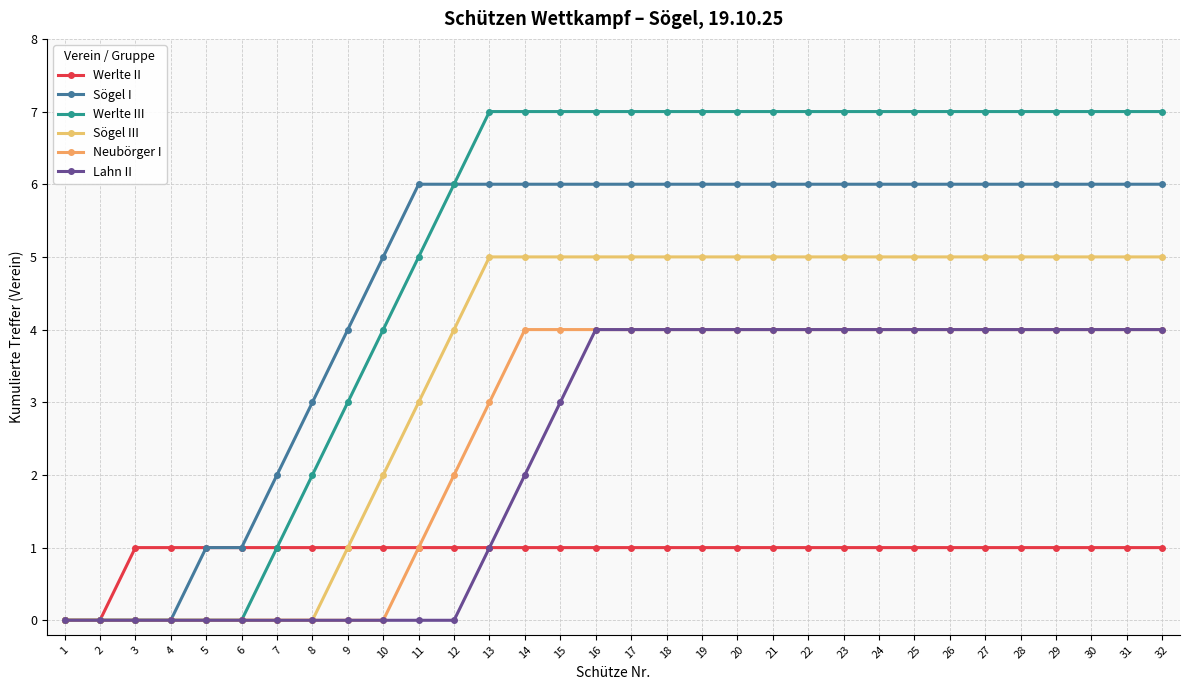

How many lines are shown in the chart?

6